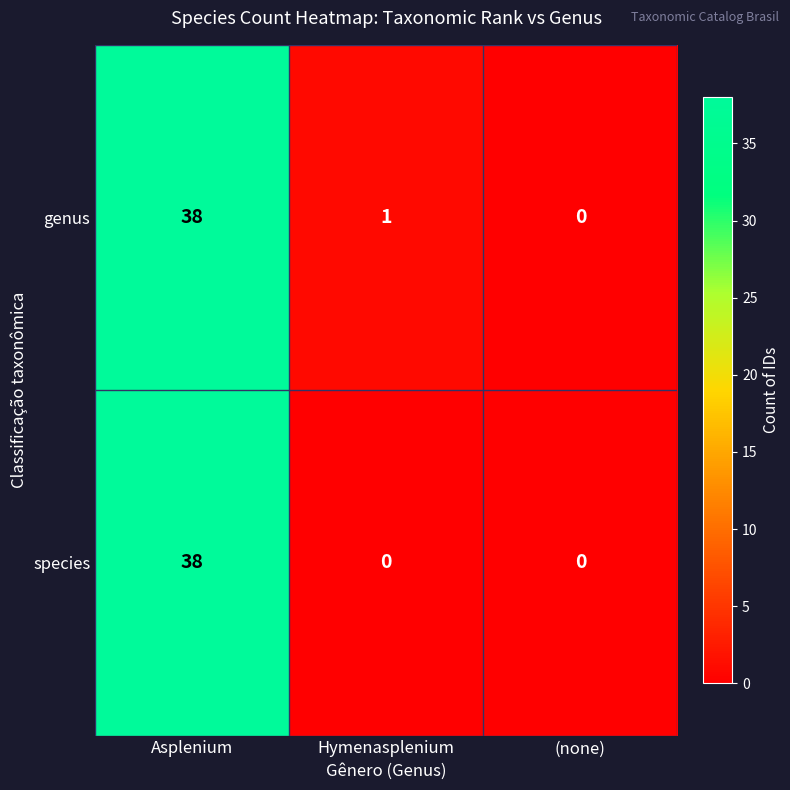

At which label does species reach its peak?

Asplenium